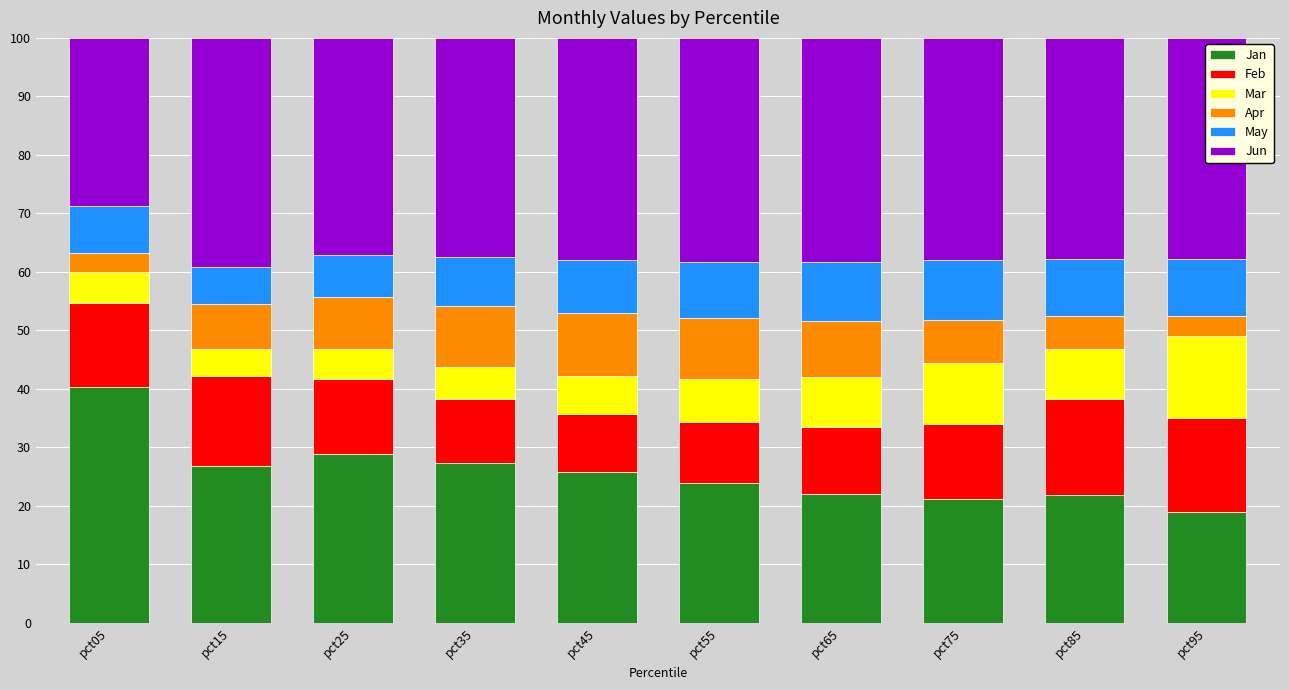

Which category has the highest value in the Jan series?

pct05